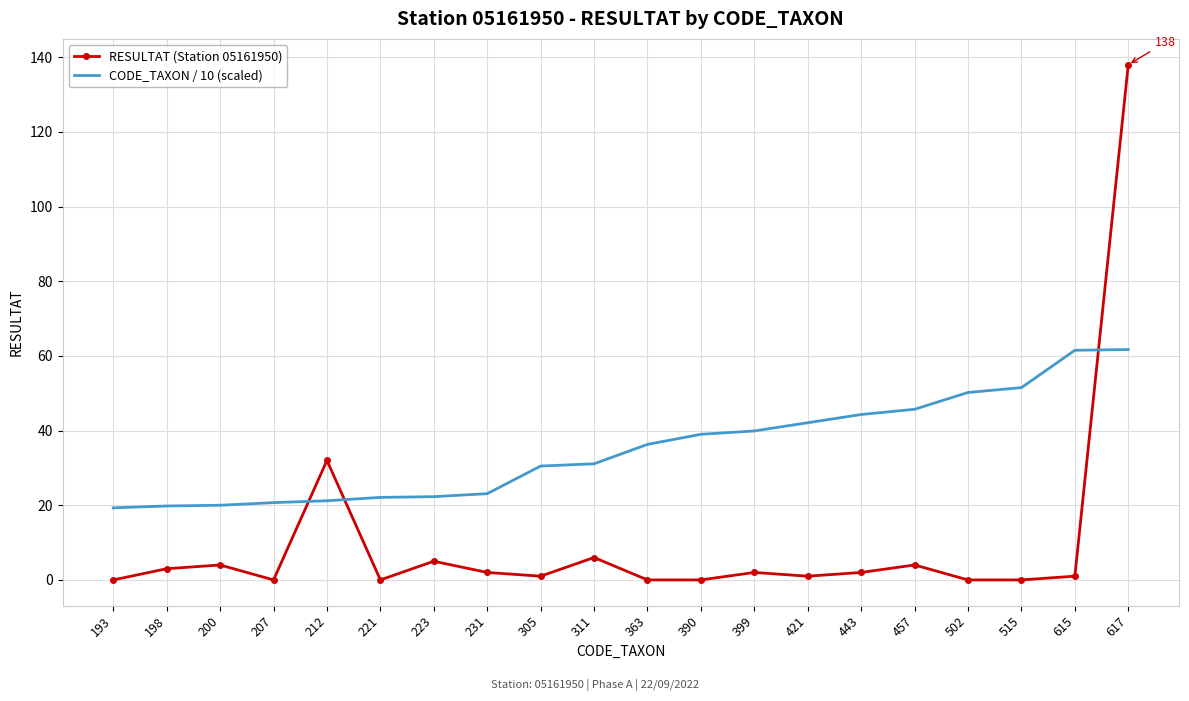

Rank the series by their average value, from lowest to highest.

RESULTAT (Station 05161950), CODE_TAXON / 10 (scaled)